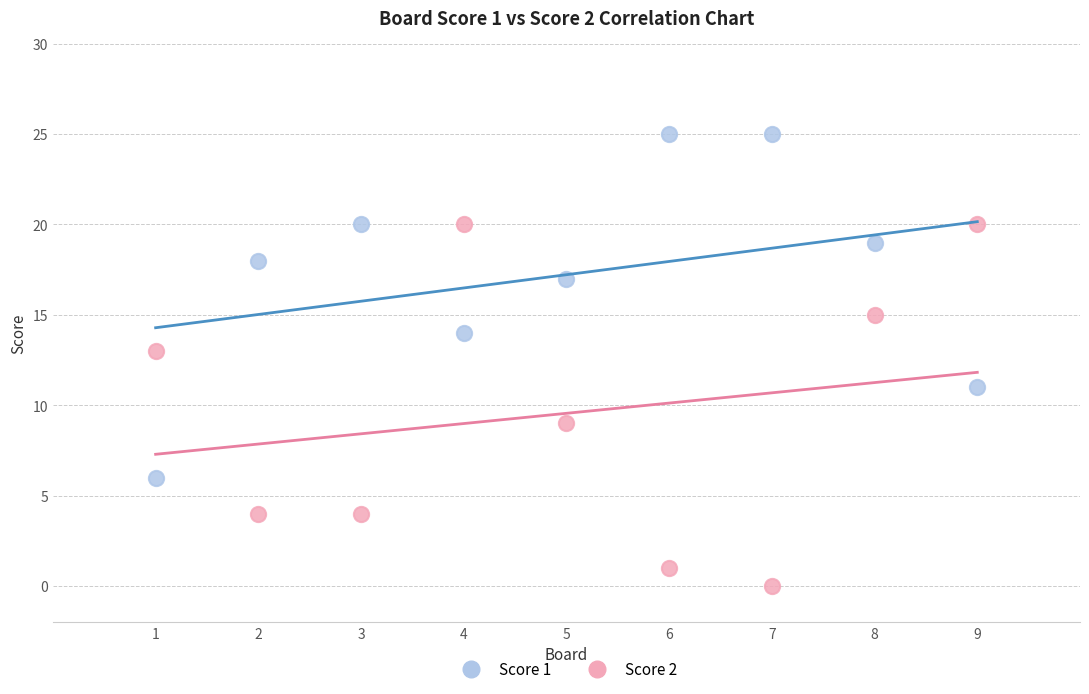

Which series reaches the maximum Y coordinate?

Score 1